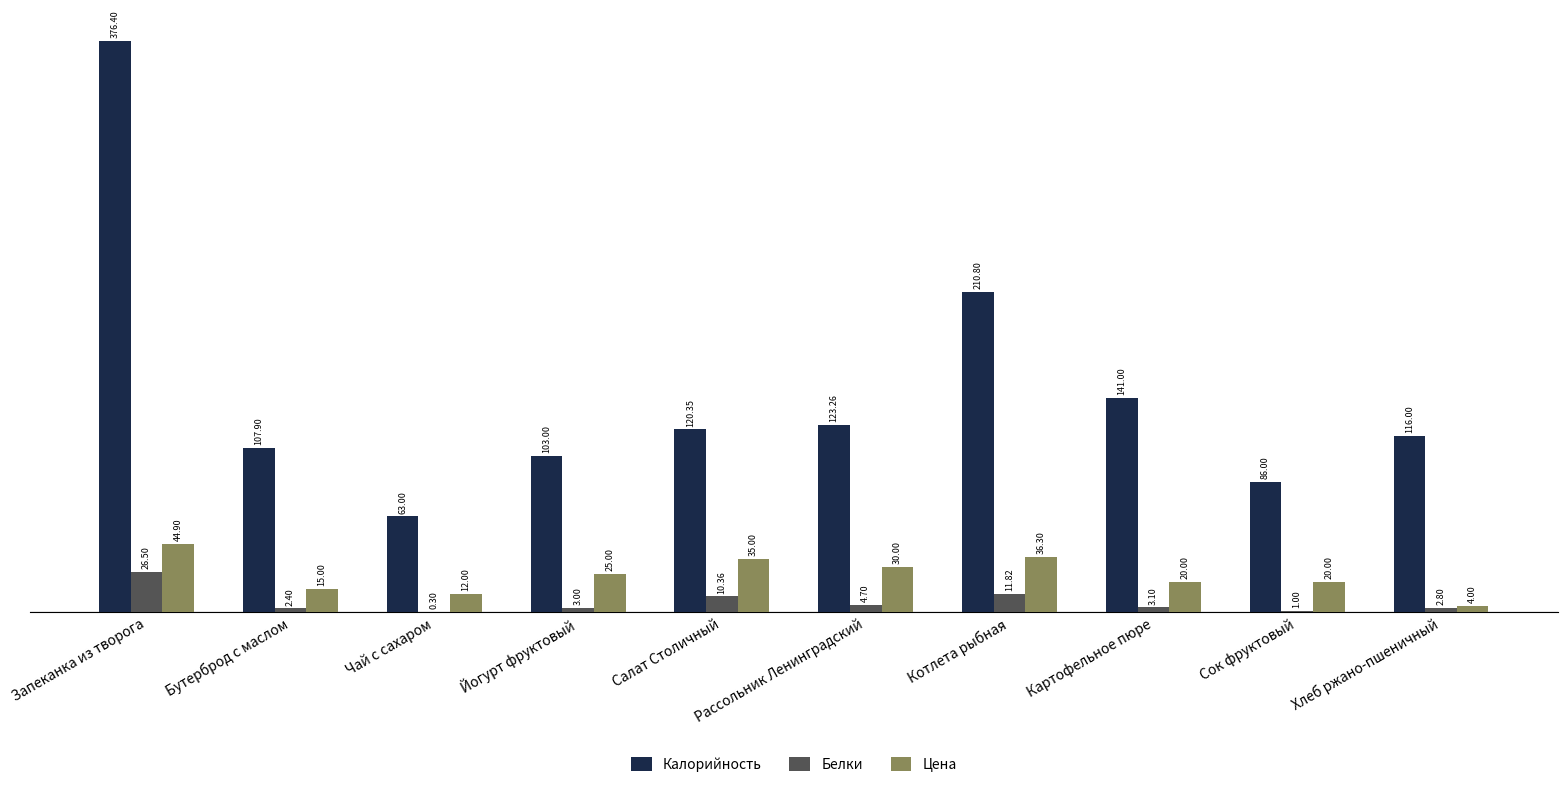

Where is Цена nearest to the value 24?

Йогурт фруктовый